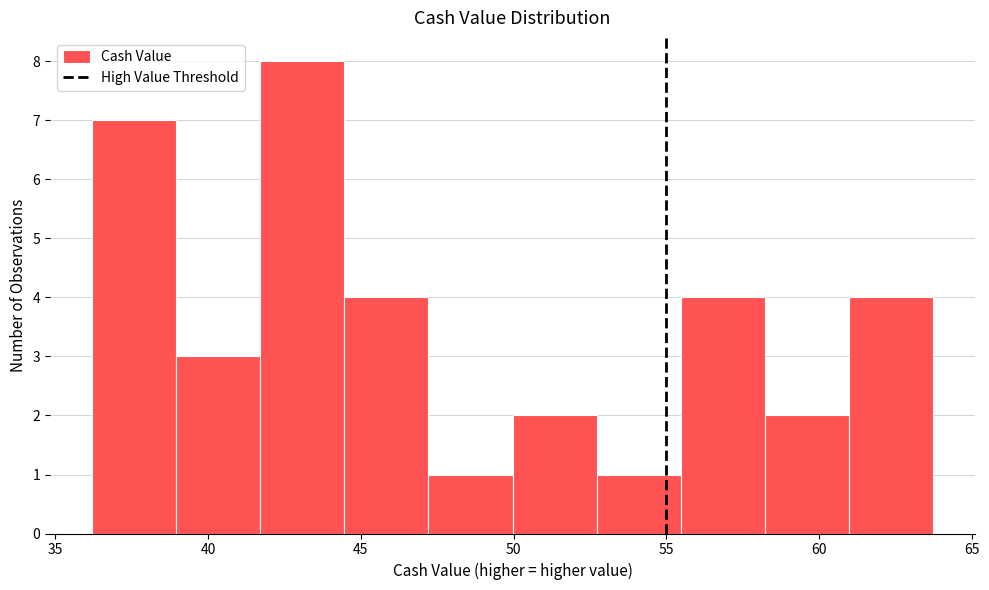

Which range on the x-axis has the tallest bar?

41.5 to 44.5